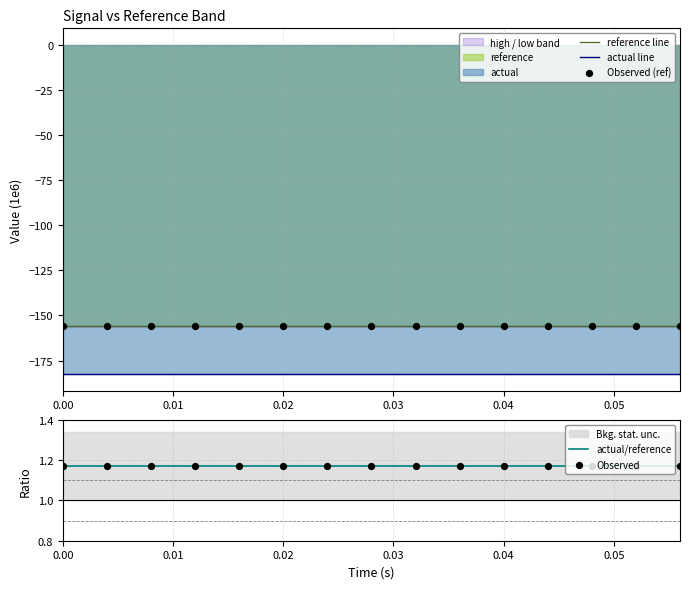

Which series reaches the maximum Y coordinate?

actual/reference